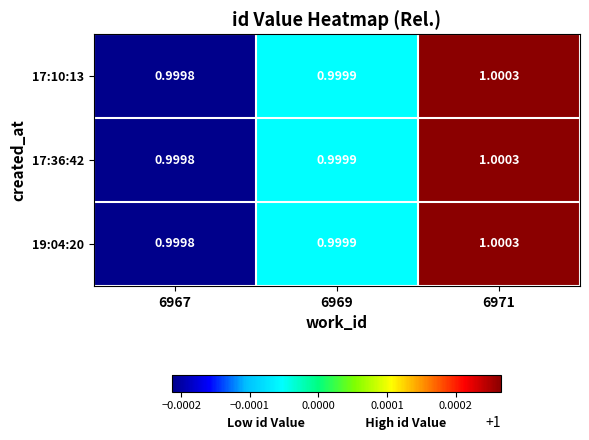

Count the number of categories in the chart.

3